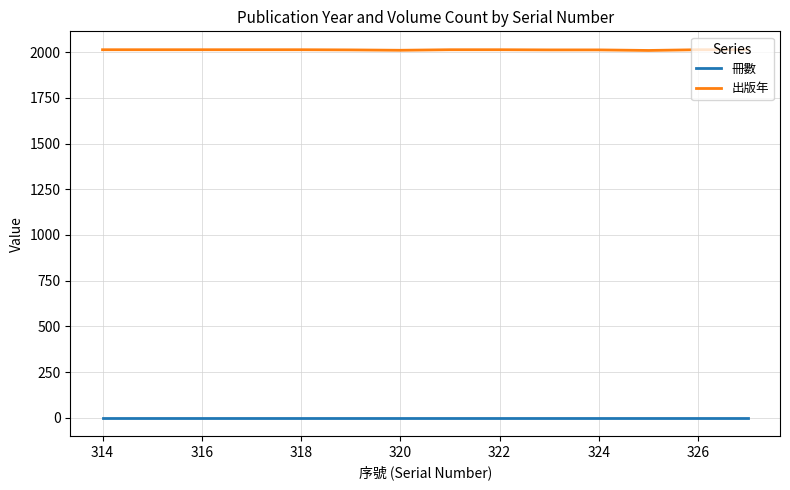

Which series has the largest range (max minus min)?

出版年